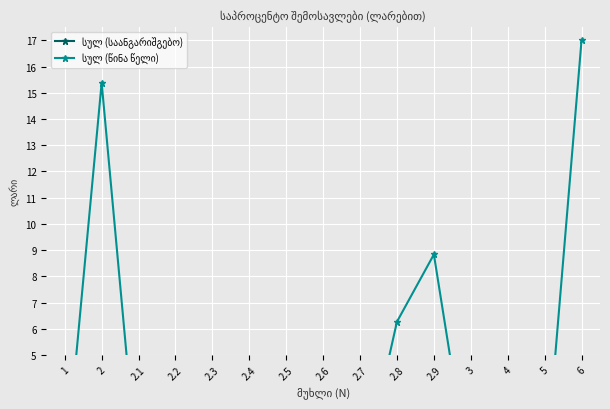

True or false: სულ (წინა წელი) and სულ (საანგარიშგებო) cross at least once.

False